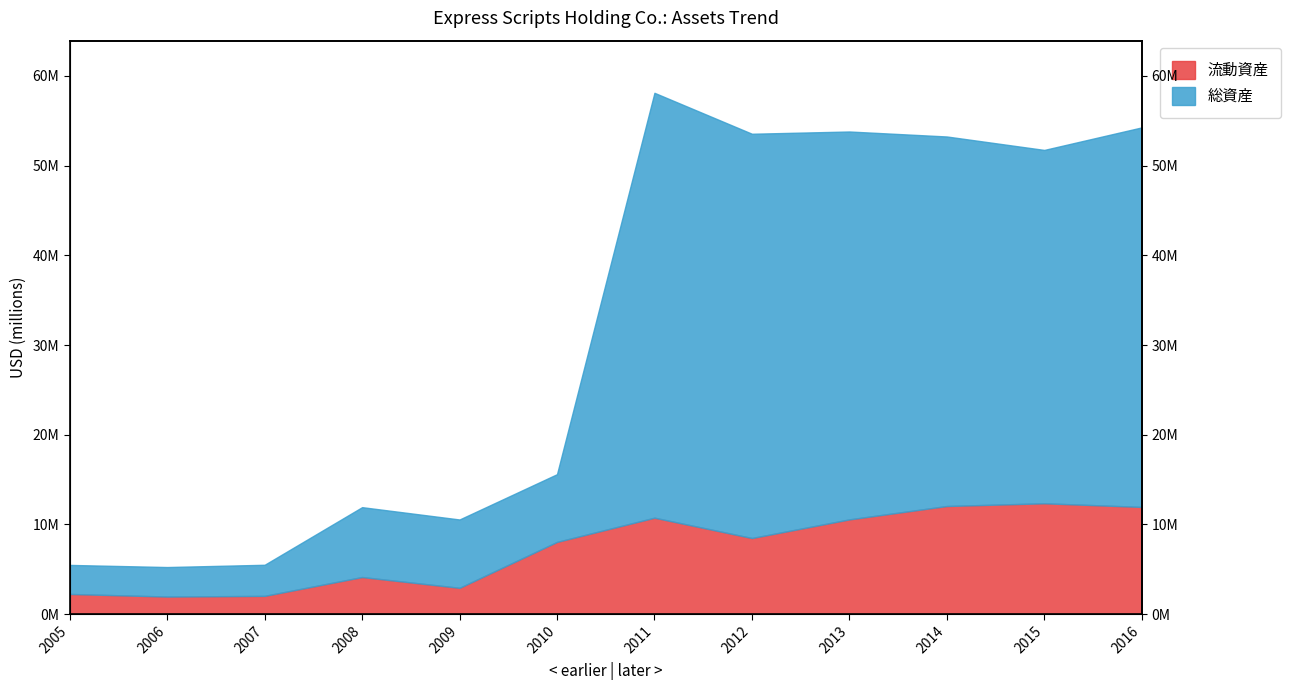

Reading right to left, what are all the values shown in this chart?

流動資産: 11957100	12363400	12059500	10568100	8491400	10756900	8058000	2941300	4143500	2043800	1967800	2257000
総資産: 54255800	51744900	53243300	53798900	53548200	58111200	15607000	10557800	11931200	5509200	5256400	5493000